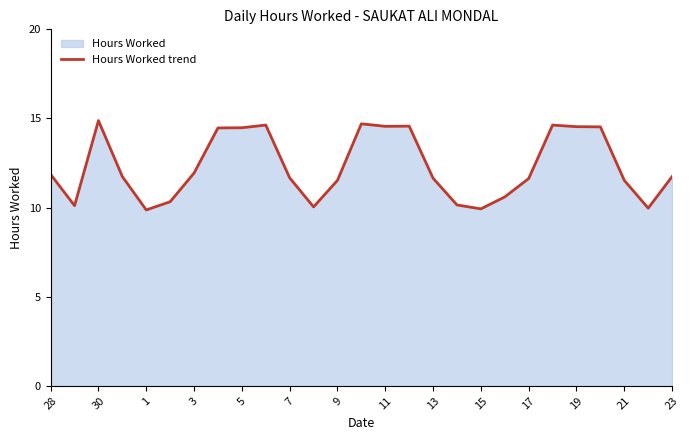

What is the value of the 5th point from the left?

9.9